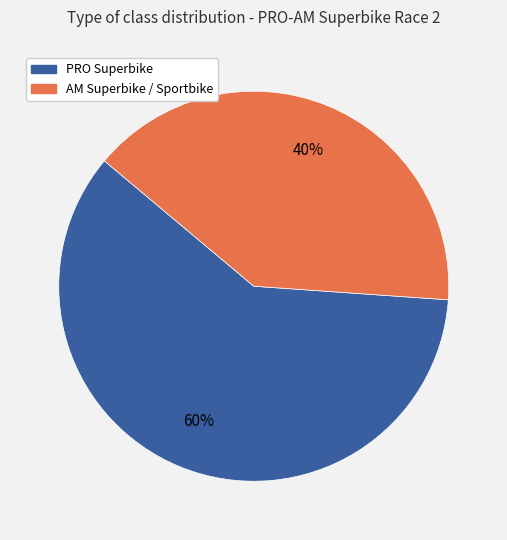

True or false: AM Superbike / Sportbike accounts for 40% of the total.

True